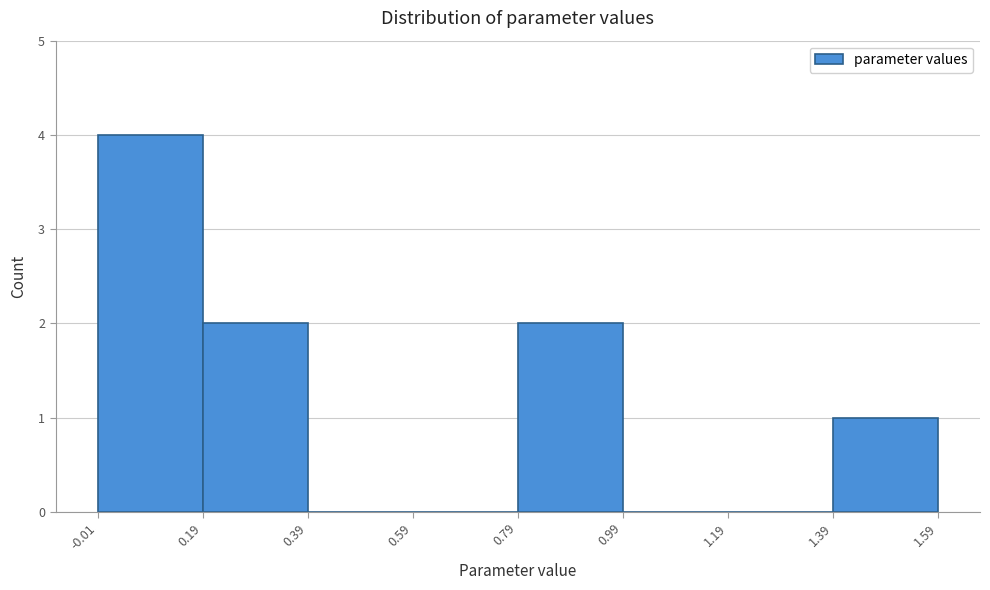

Reading left to right, list every bar in this chart as the range it spans on the x-axis followed by its height. The values are not printed on the chart, so give them approximately, as read against the axis.

-0.01 to 0.19: 4
0.19 to 0.39: 2
0.39 to 0.59: 0
0.59 to 0.79: 0
0.79 to 0.99: 2
0.99 to 1.19: 0
1.19 to 1.39: 0
1.39 to 1.59: 1